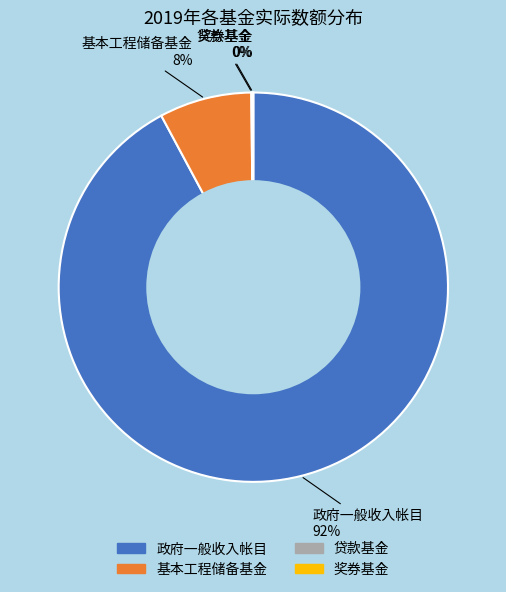

Which category has the biggest portion of the pie?

政府一般收入帐目